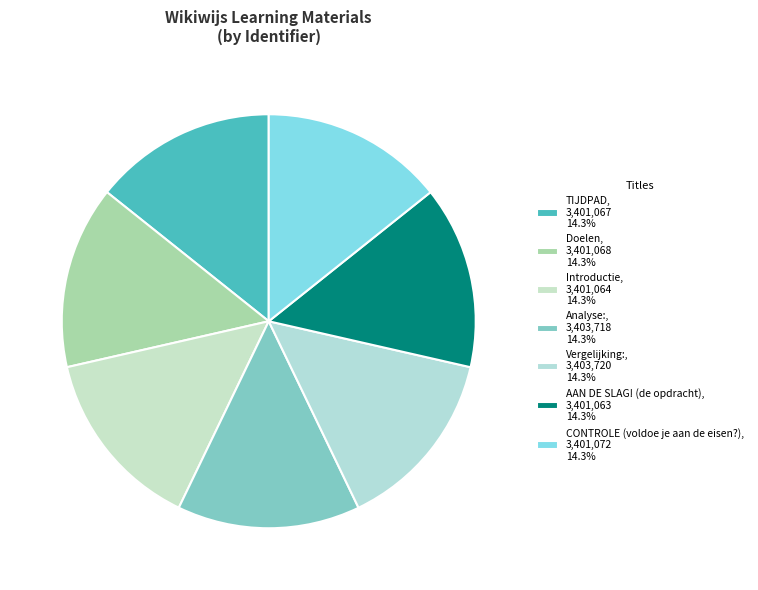

Does TIJDPAD account for over 50% of the chart?

No